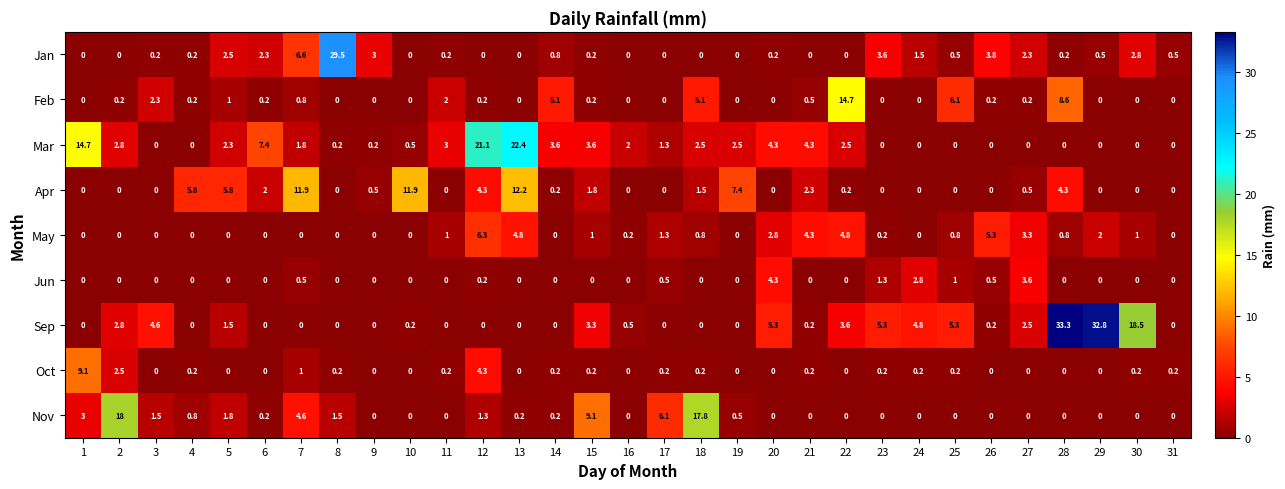

The value of Nov at 4 is 0.8. True or false?

True